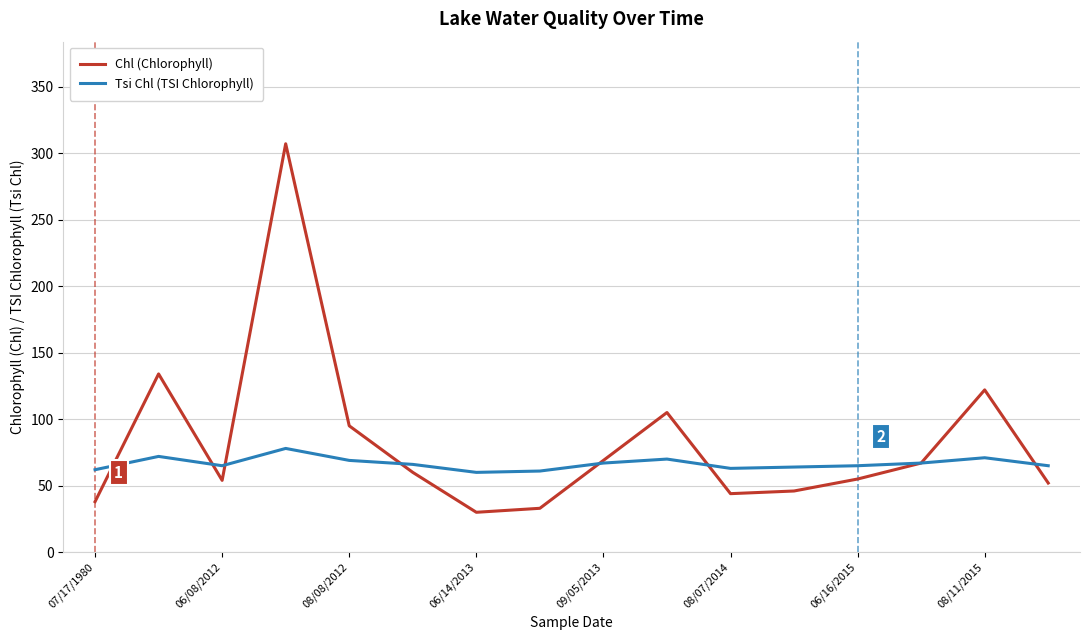

Which series has the largest total across all categories?

Chl (Chlorophyll)